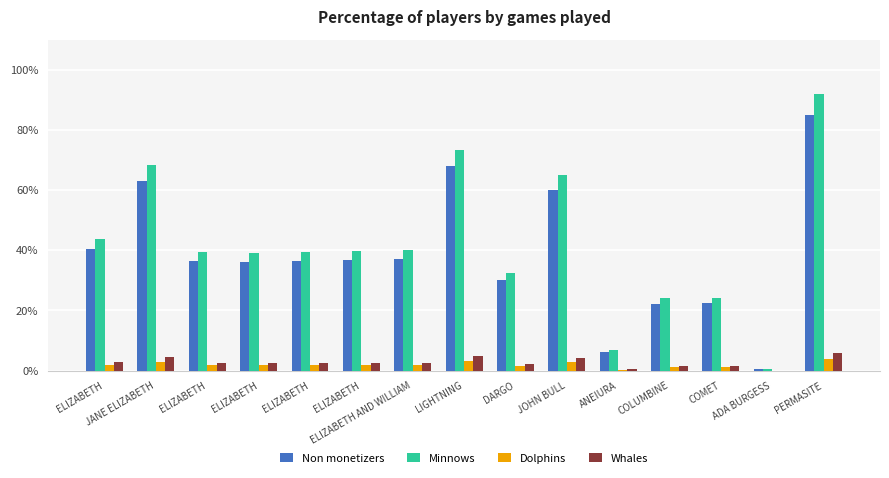

Are the bars grouped side by side (vs. stacked)?

Yes